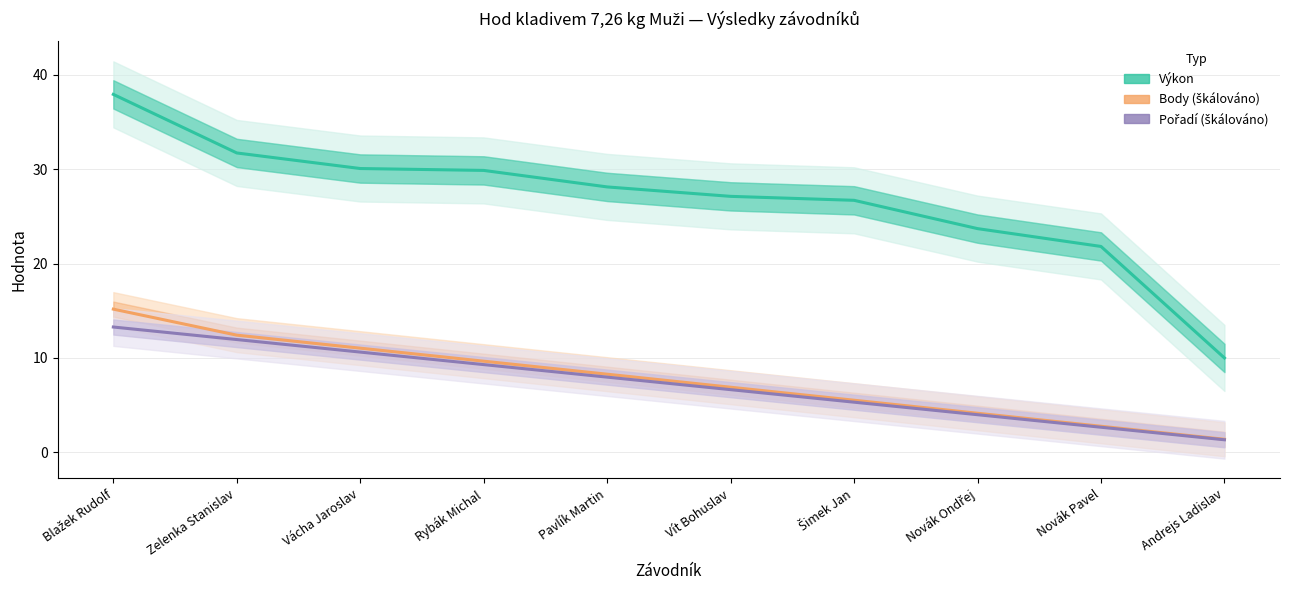

Is it true that Pořadí (škálováno) equals 2.7 at Vít Bohuslav?

False